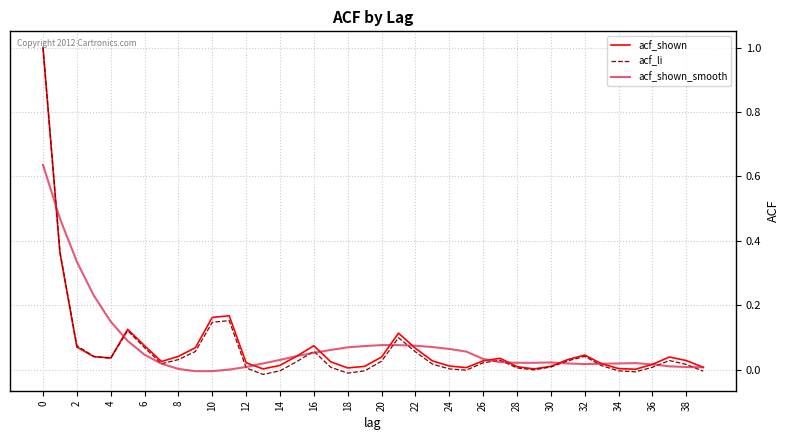

Which series has the widest spread of values?

acf_li